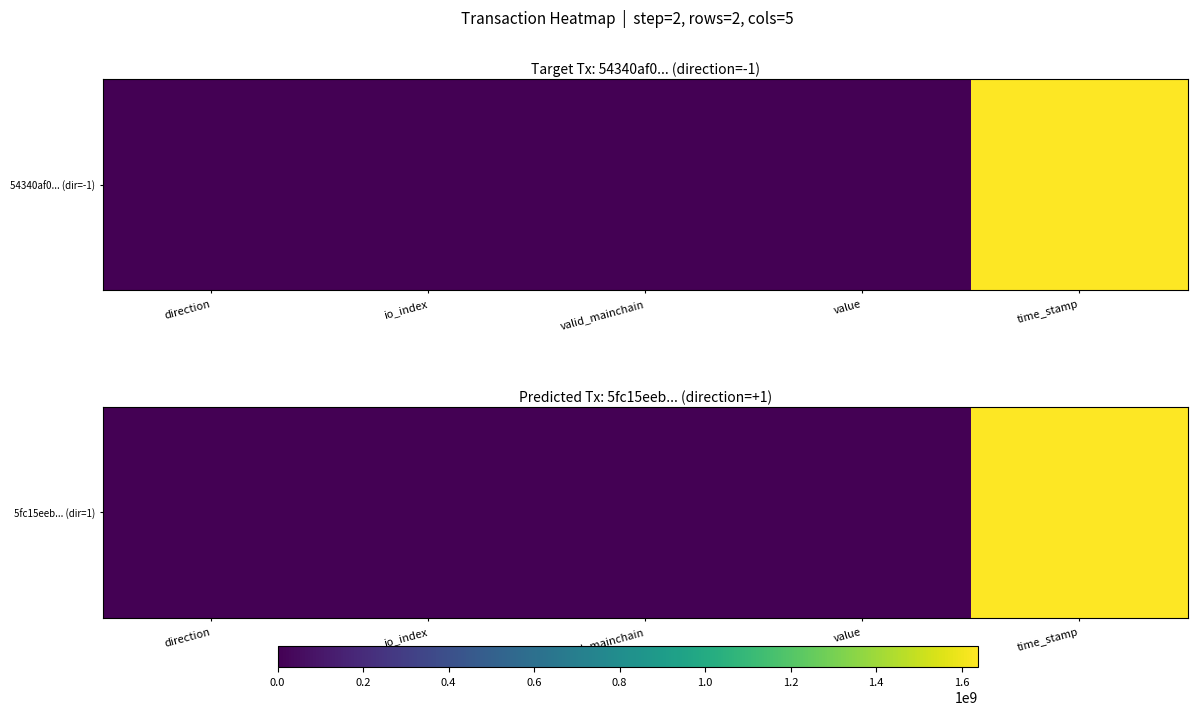

Which has a higher value, value or time_stamp?

time_stamp